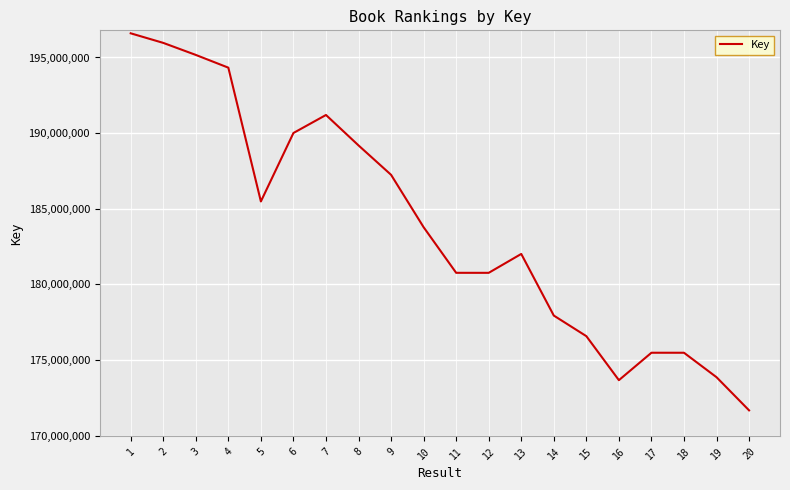

Which label corresponds to the smallest value in the chart?

20